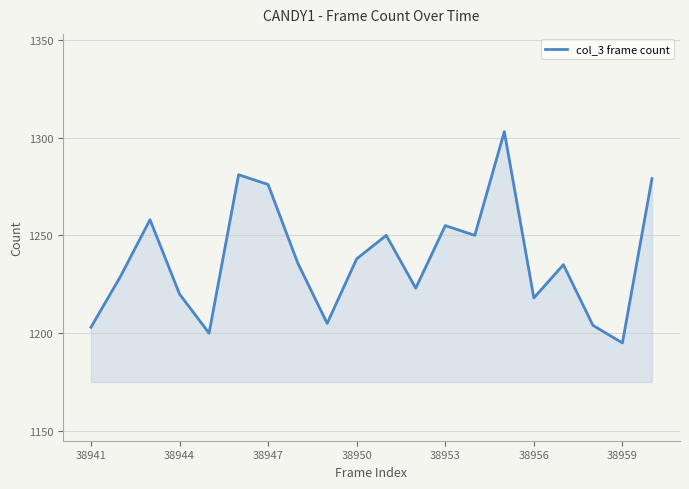

What is the average value?

1238